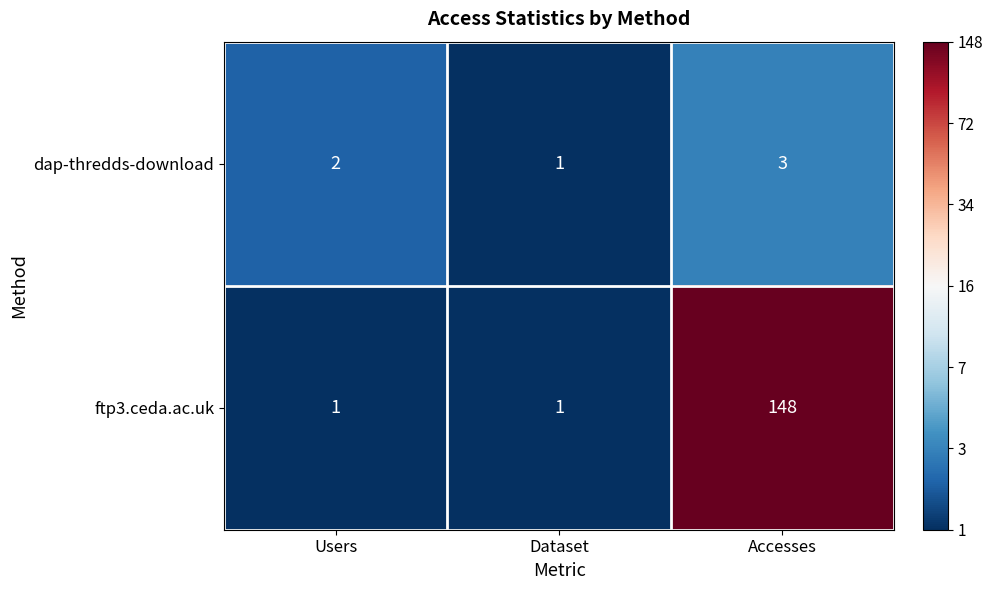

Reading right to left, list all the values displayed in this chart.

dap-thredds-download: Accesses=3	Dataset=1	Users=2
ftp3.ceda.ac.uk: Accesses=148	Dataset=1	Users=1